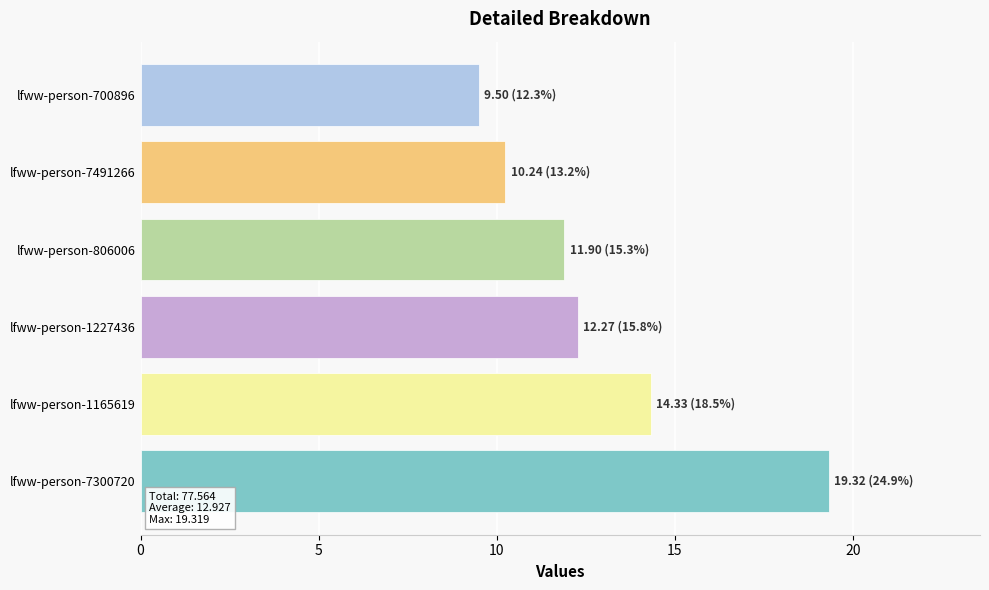

Rank the categories by value from lowest to highest.

lfww-person-700896, lfww-person-7491266, lfww-person-806006, lfww-person-1227436, lfww-person-1165619, lfww-person-7300720